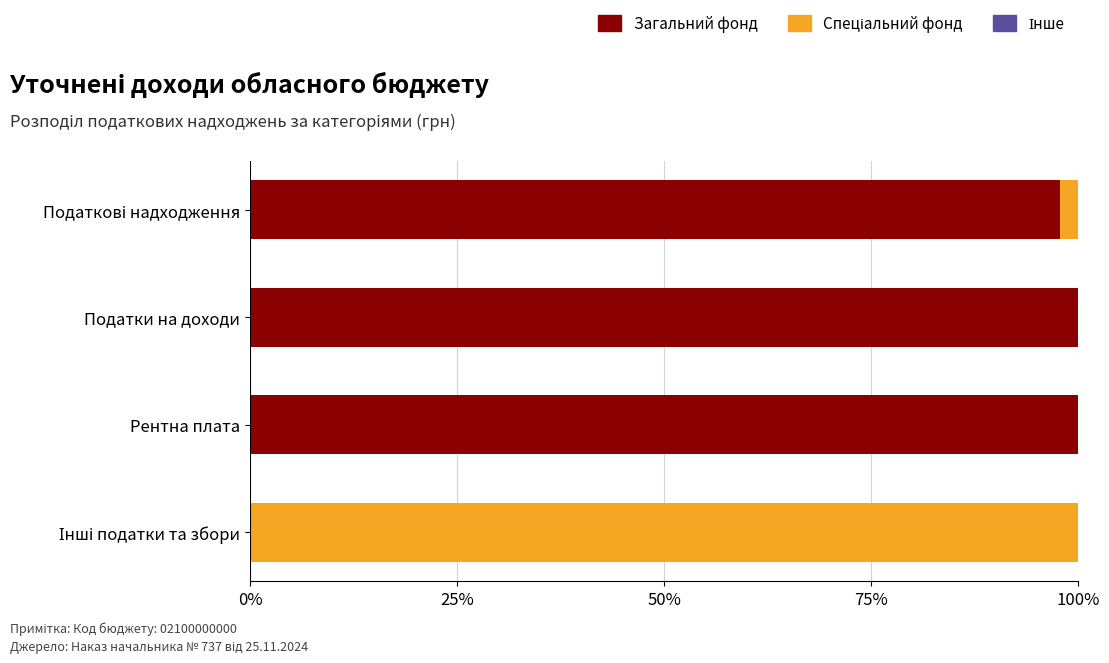

What is the total value across all series at Рентна плата?

100.0